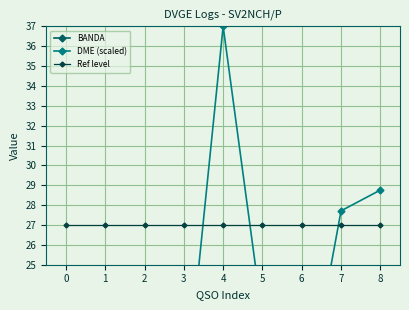

How many lines are shown in the chart?

3